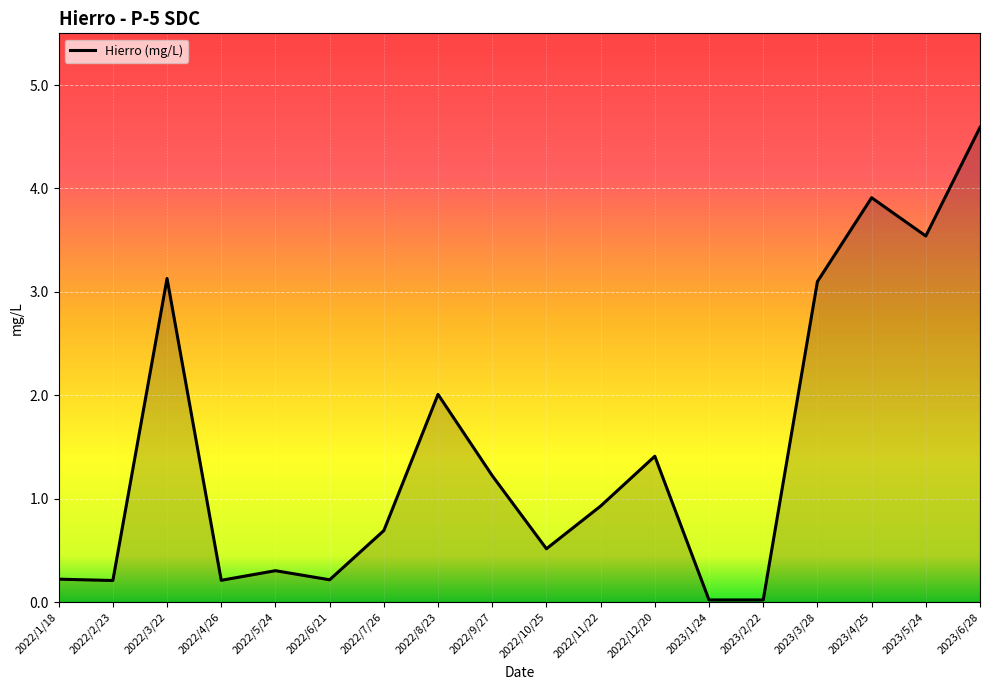

What is the ratio of the value at 2022/7/26 to the value at 2023/5/24?

0.2